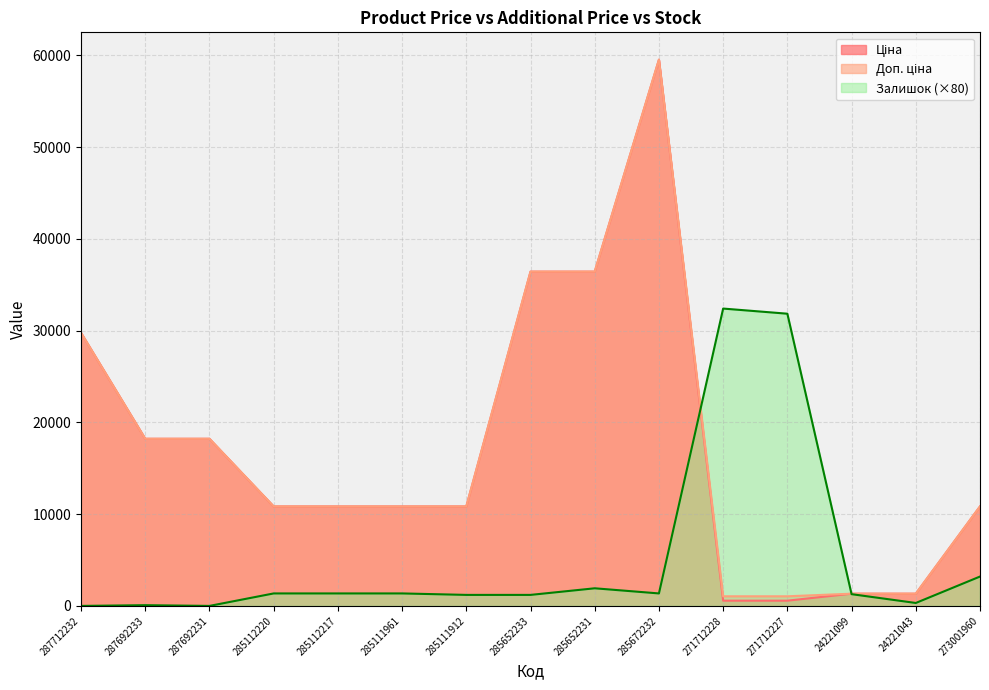

True or false: Доп. ціна and Ціна cross at least once.

False